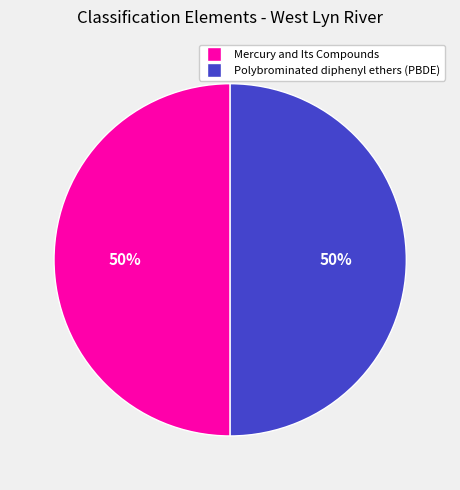

How many segments does this pie chart have?

2